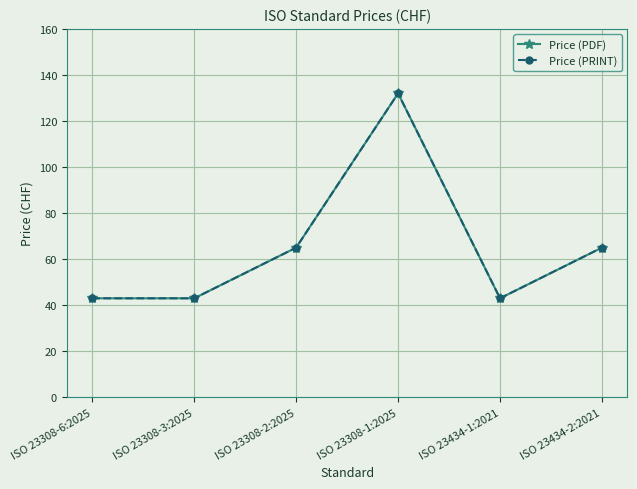

What is the smallest value displayed?

43